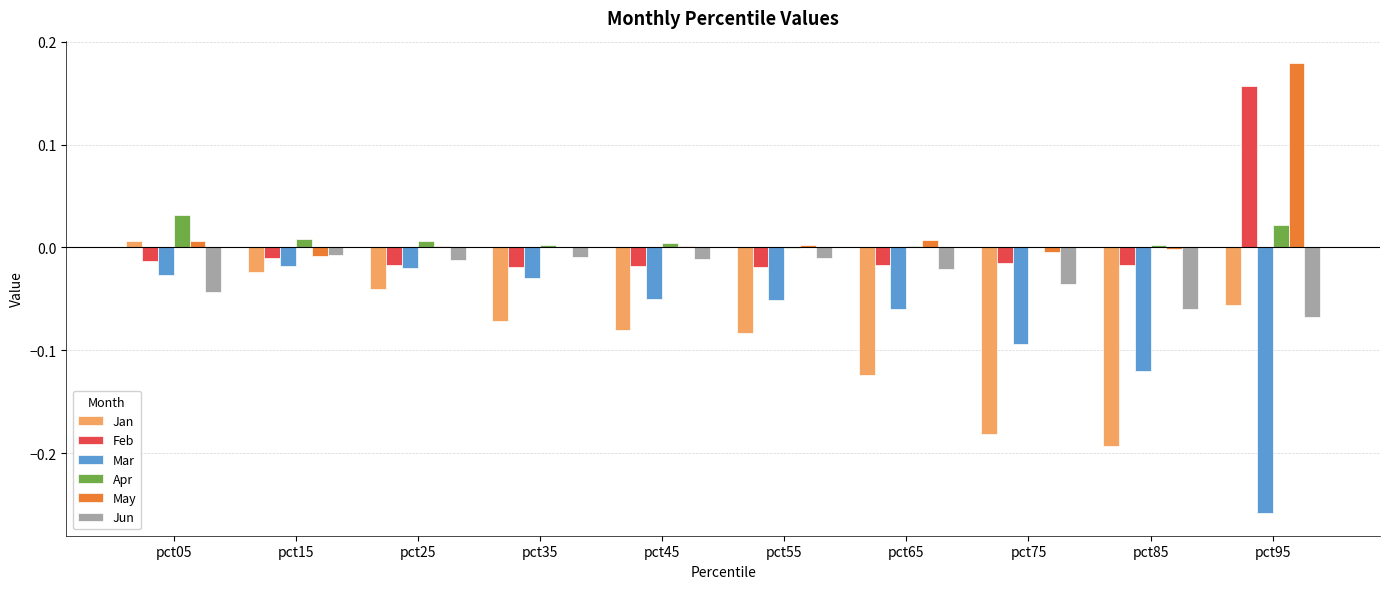

Between pct35 and pct95, which series saw the biggest shift?

Mar